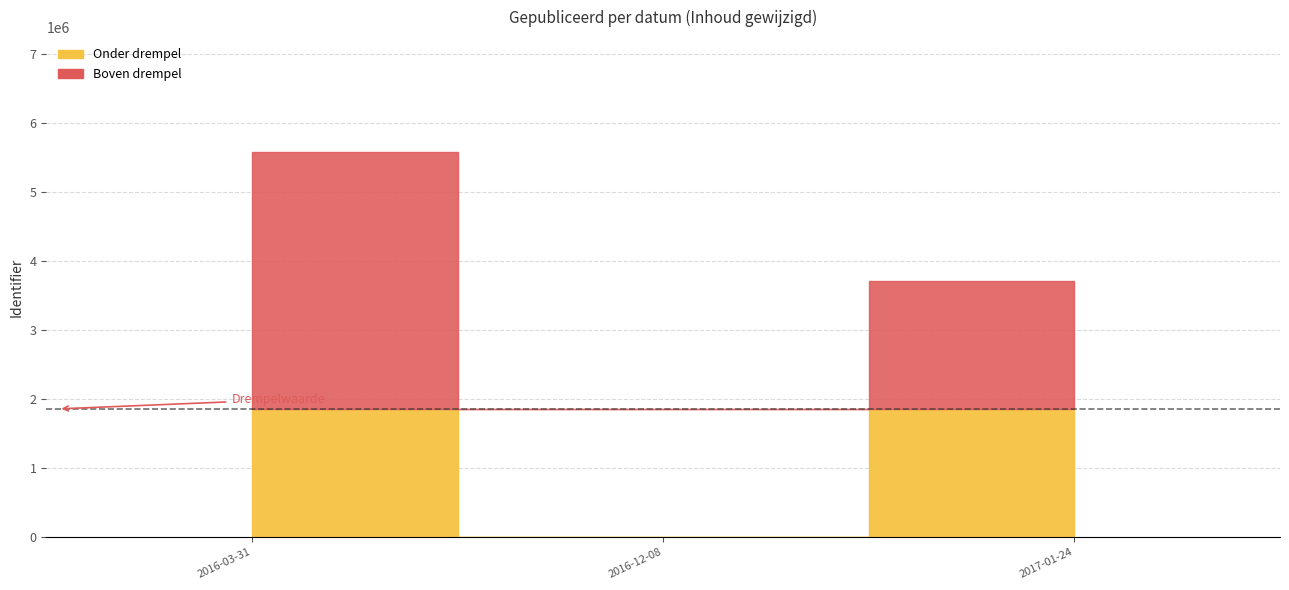

Which category has the highest value across all series?

2016-03-31